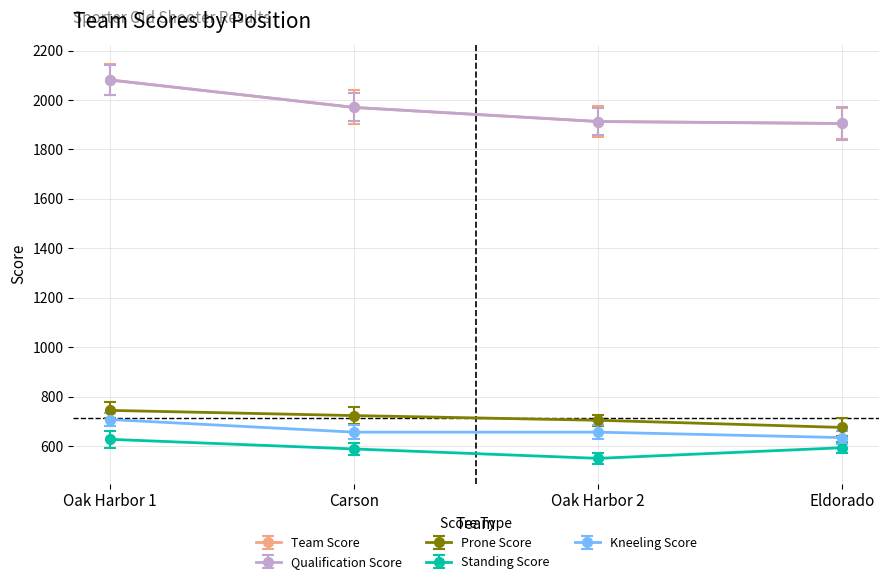

What is the label of the 3rd point from the right?

Carson